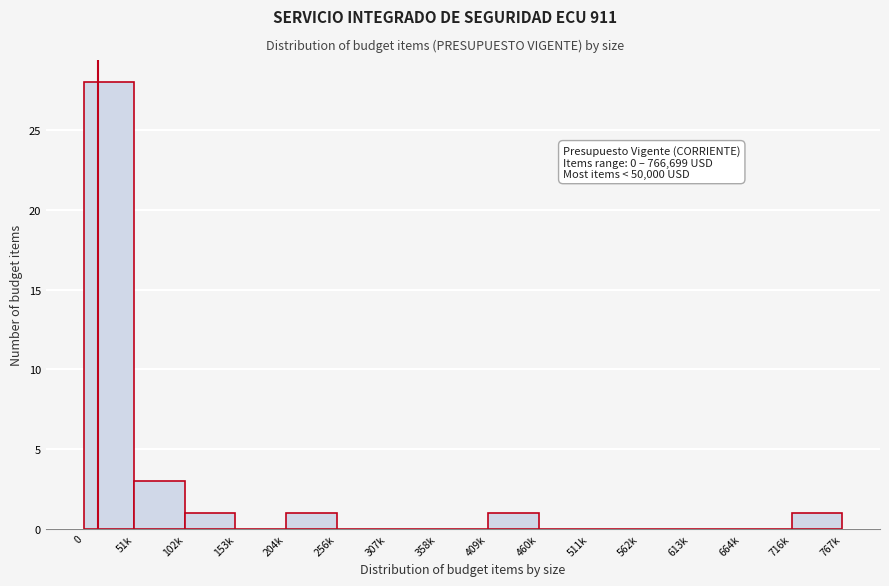

Reading right to left, extract all data points from this chart.

716k=1	664k=0	613k=0	562k=0	511k=0	460k=0	409k=1	358k=0	307k=0	256k=0	204k=1	153k=0	102k=1	51k=3	0=28